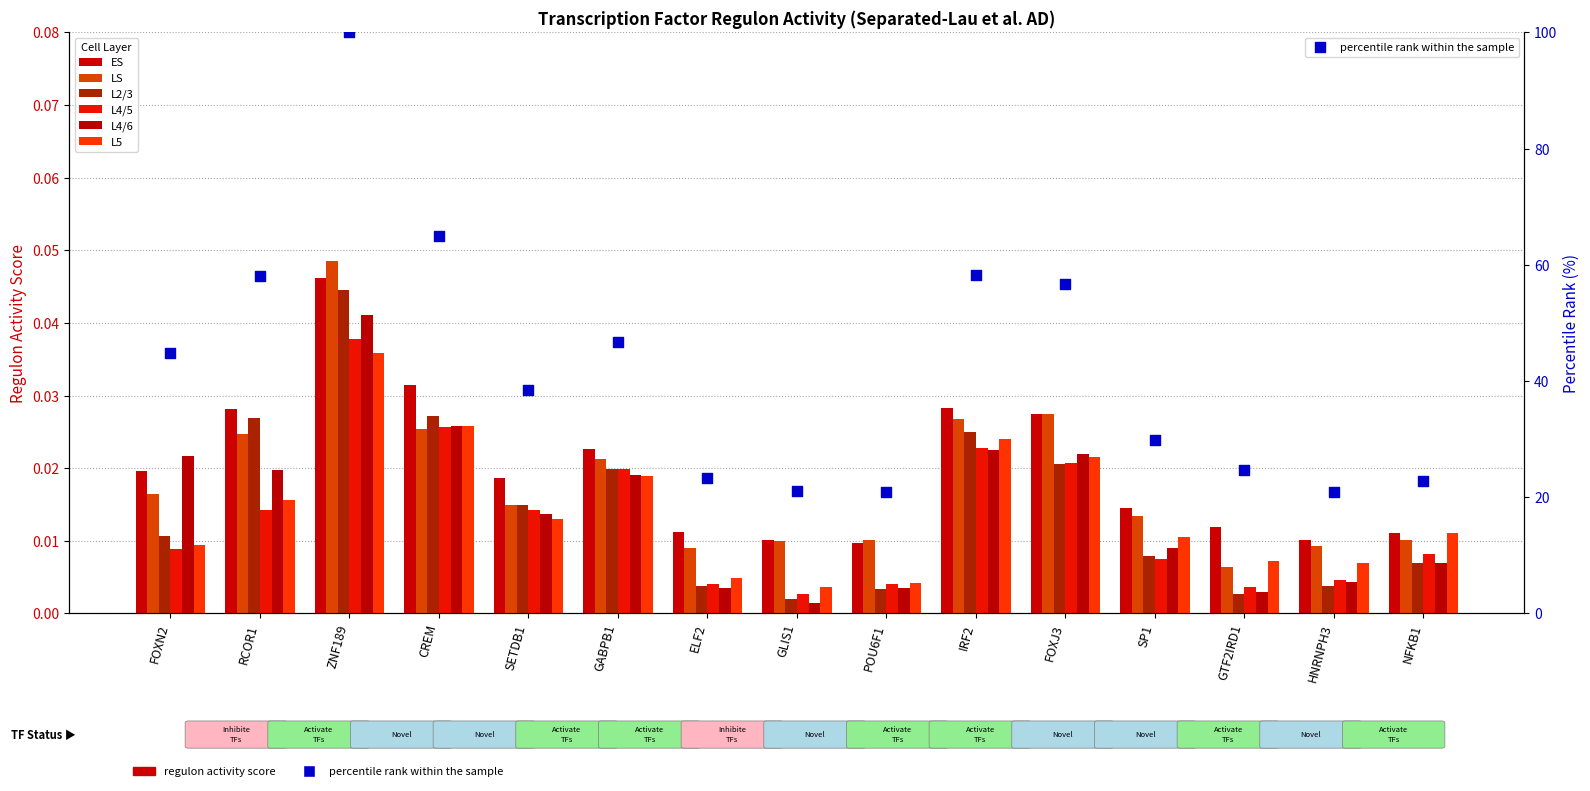

At which category is the sum across all series the highest?

ZNF189